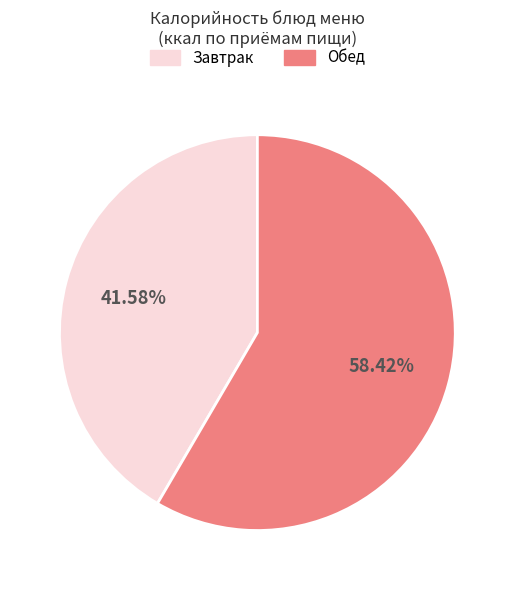

Does any single category account for the majority?

Yes